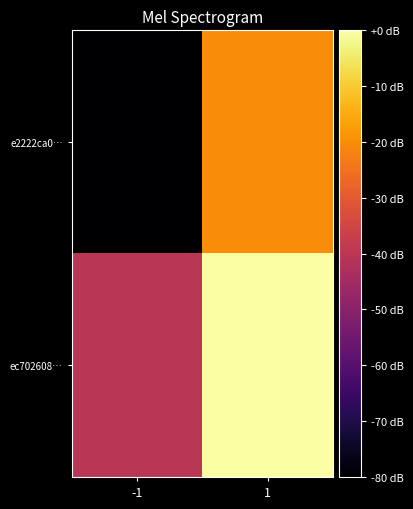

Rank the series at -1 from highest to lowest value.

ec702608…, e2222ca0…